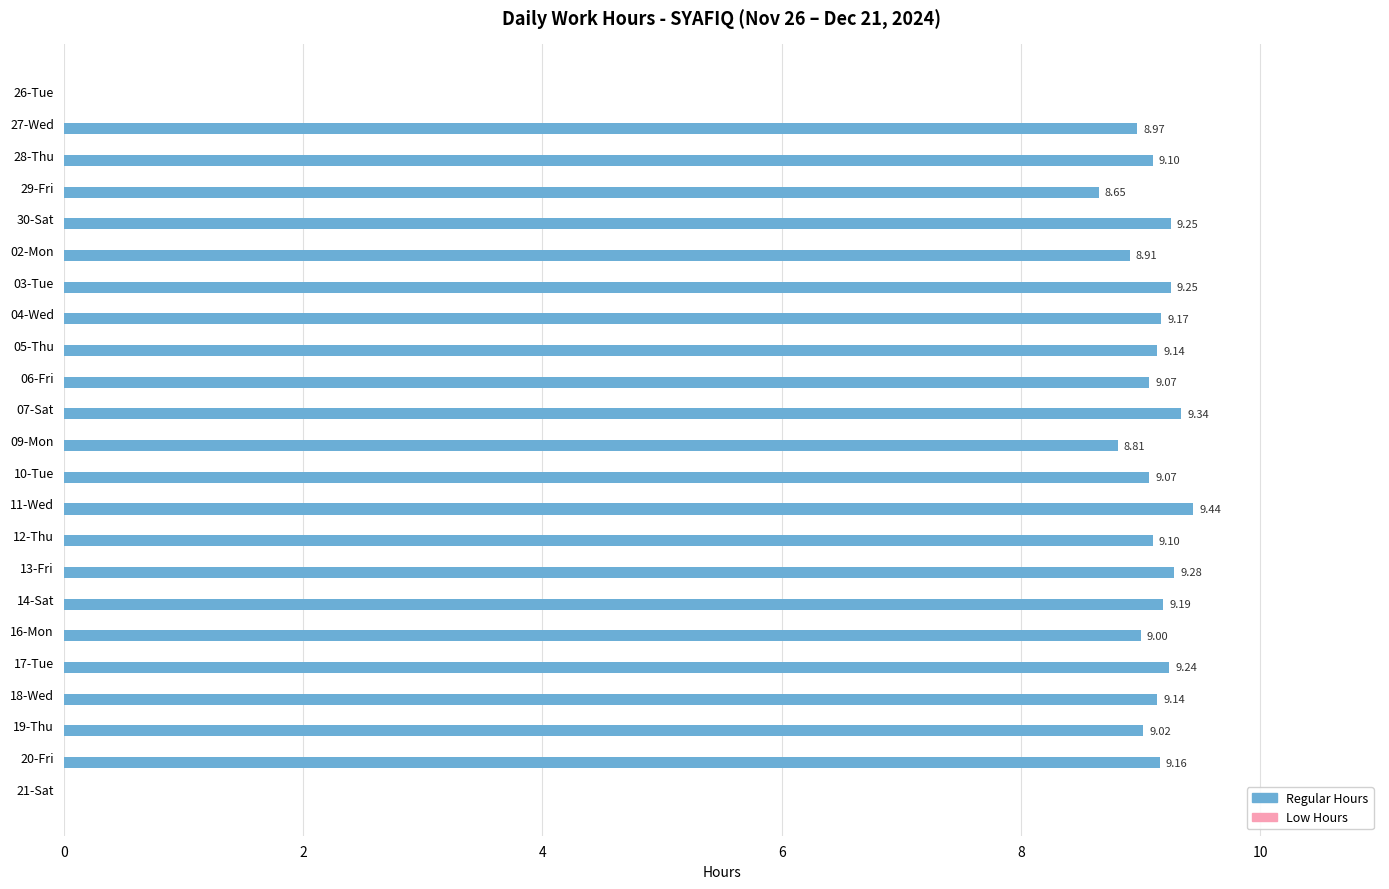

What is the sum of the values at 14-Sat and 20-Fri?

18.4